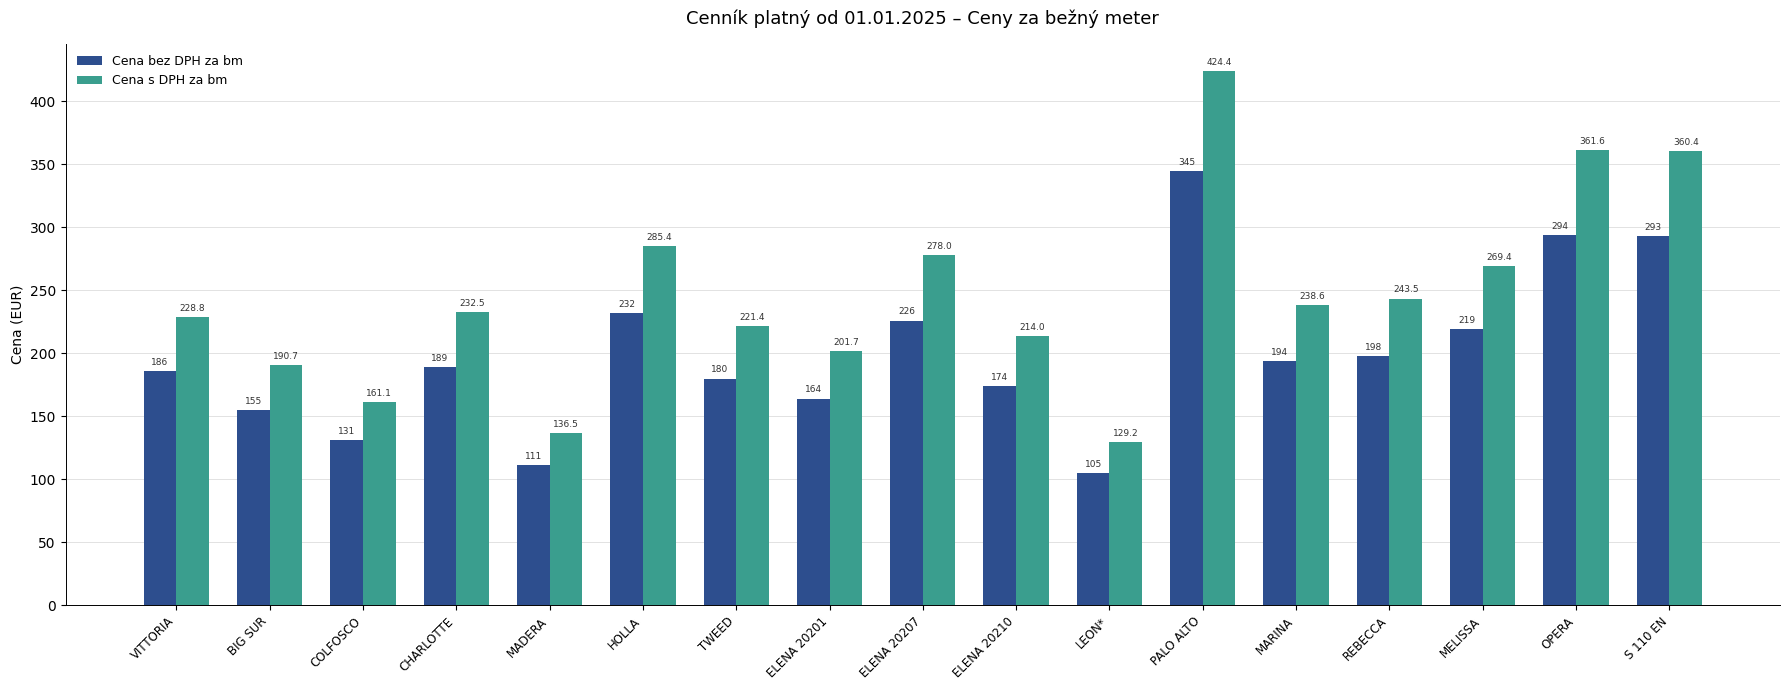

At which category is the sum across all series the highest?

PALO ALTO